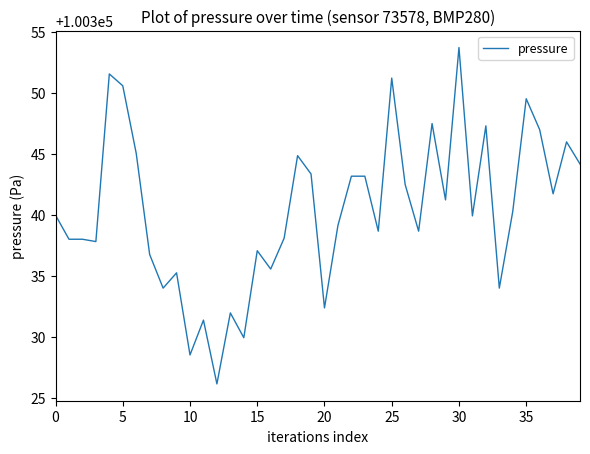

What is the difference between the maximum and minimum values?

27.5